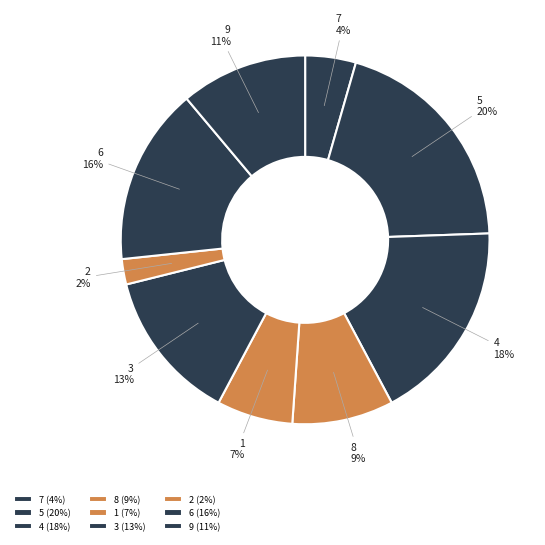

Is it true that 3 is 13% of the pie?

True